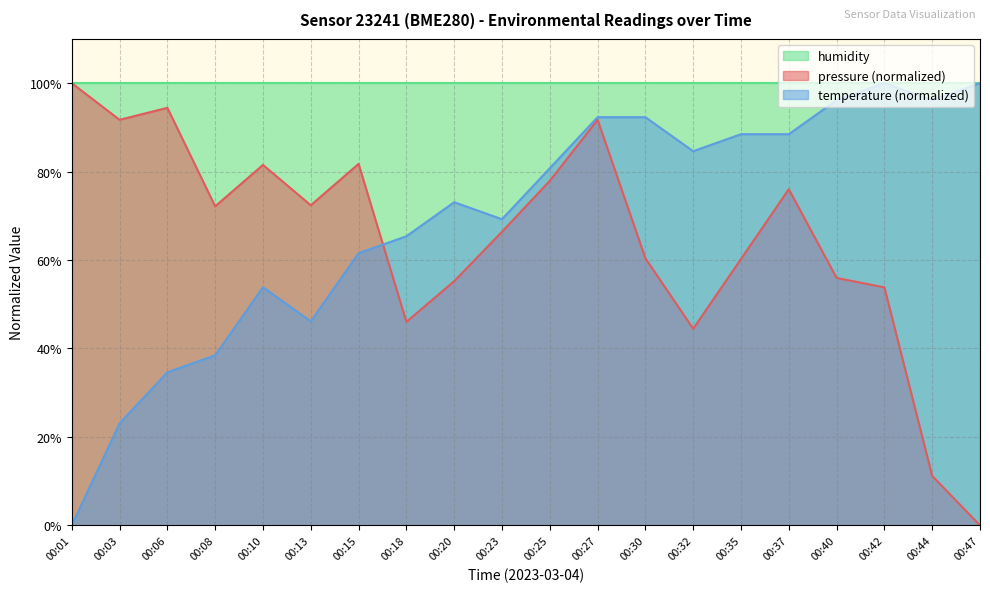

What are all the series names shown in the legend?

humidity, pressure (normalized), temperature (normalized)